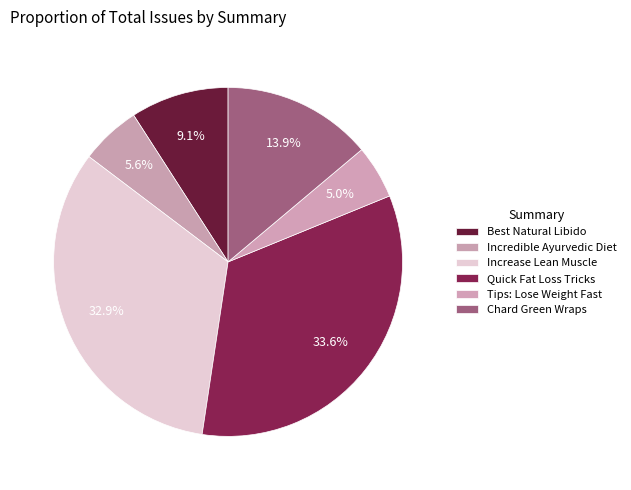

Does Chard Green Wraps account for over 50% of the chart?

No